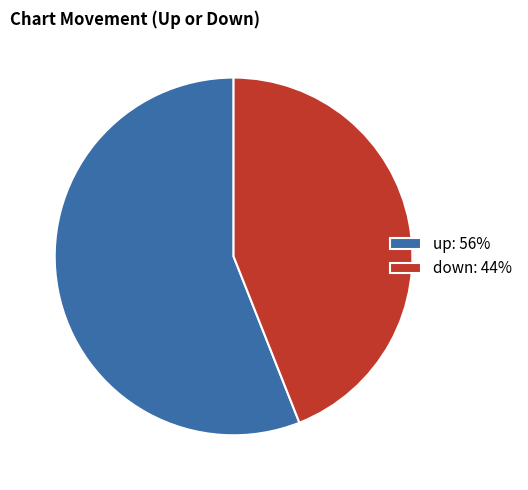

Is the sum of up: 56% and down: 44% greater than half?

Yes